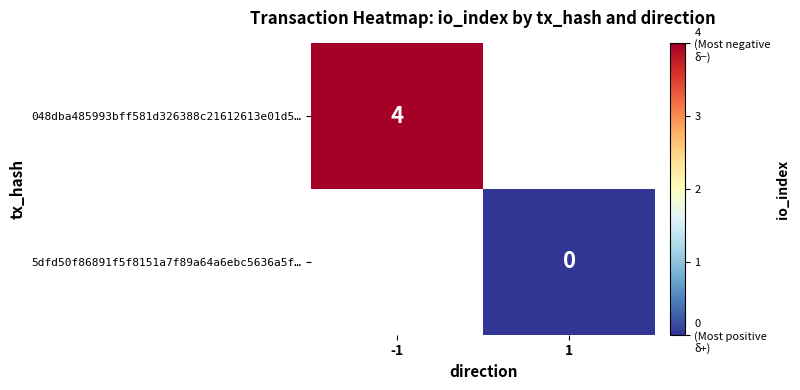

The value of 048dba485993bff581d326388c21612613e01d5… at -1 is 3. True or false?

False